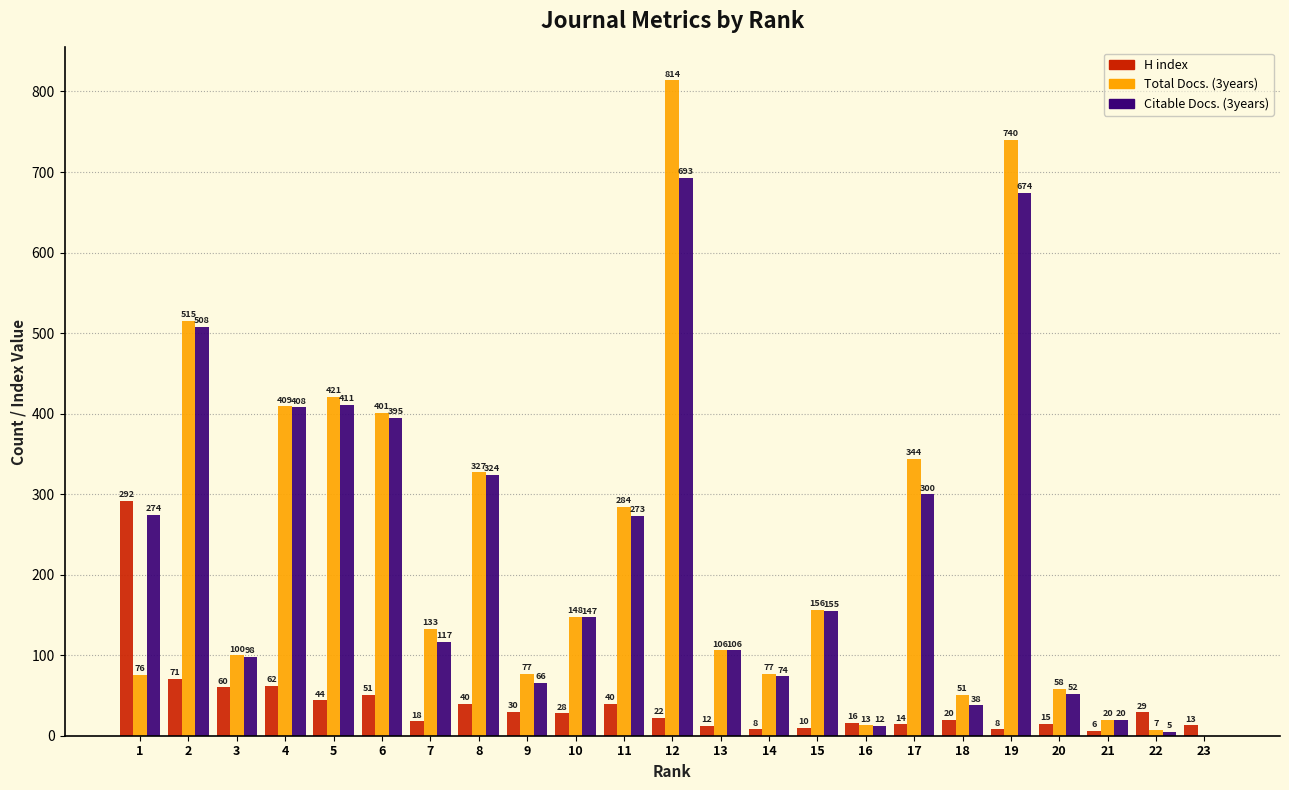

Reading left to right, list all the values displayed in this chart.

H index: 1=292	2=71	3=60	4=62	5=44	6=51	7=18	8=40	9=30	10=28	11=40	12=22	13=12	14=8	15=10	16=16	17=14	18=20	19=8	20=15	21=6	22=29	23=13
Total Docs. (3years): 1=76	2=515	3=100	4=409	5=421	6=401	7=133	8=327	9=77	10=148	11=284	12=814	13=106	14=77	15=156	16=13	17=344	18=51	19=740	20=58	21=20	22=7	23=0
Citable Docs. (3years): 1=274	2=508	3=98	4=408	5=411	6=395	7=117	8=324	9=66	10=147	11=273	12=693	13=106	14=74	15=155	16=12	17=300	18=38	19=674	20=52	21=20	22=5	23=0